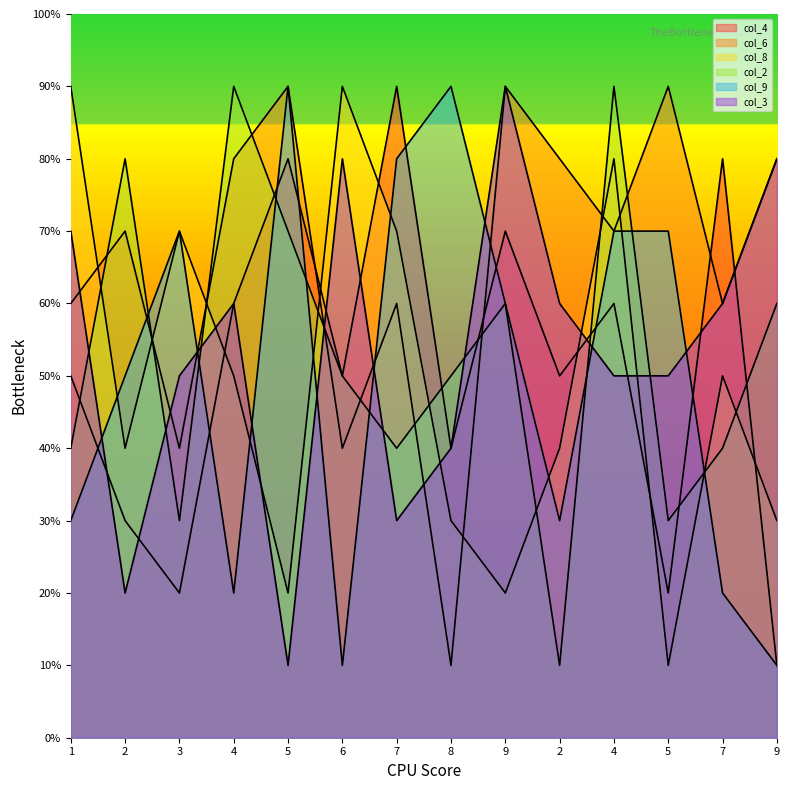

Where do col_3 and col_4 first cross each other?

1 and 2